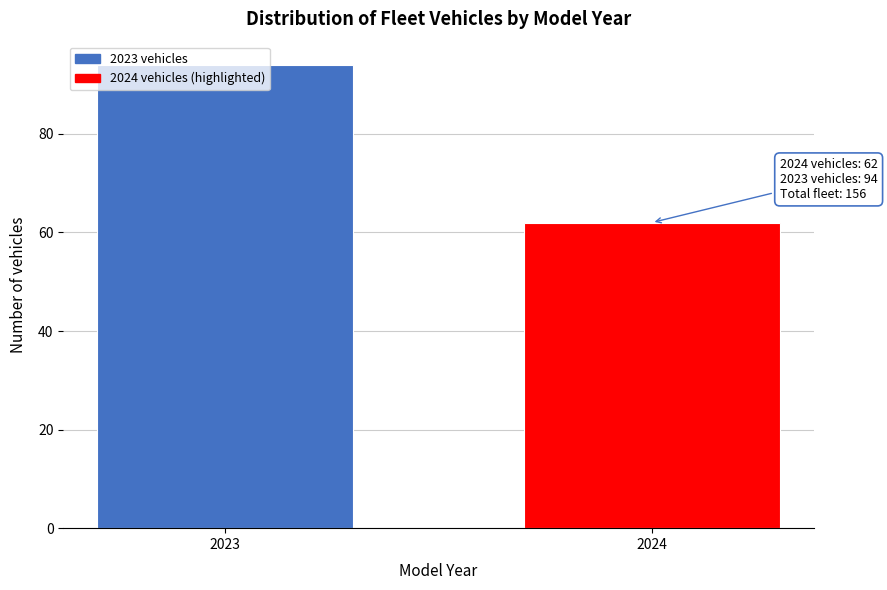

What is the value of the 1st bar from the left?

94